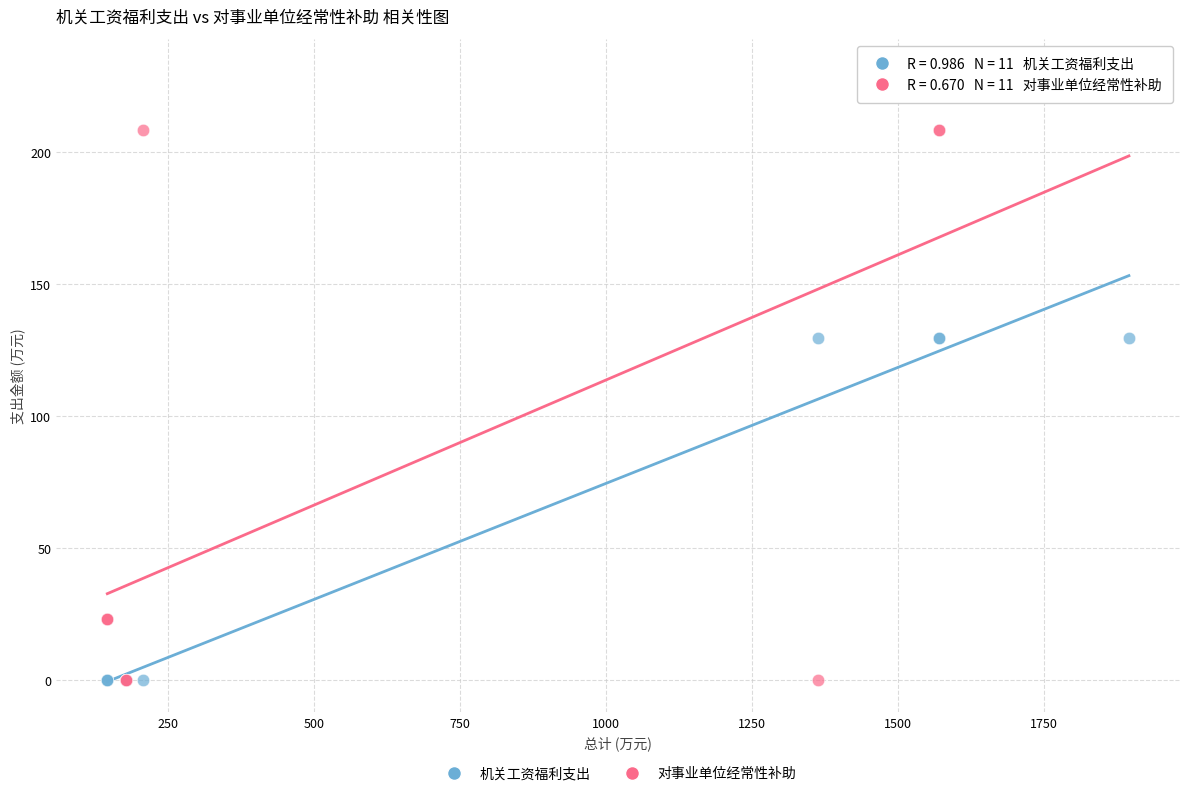

Which series has the widest spread of Y values?

对事业单位经常性补助